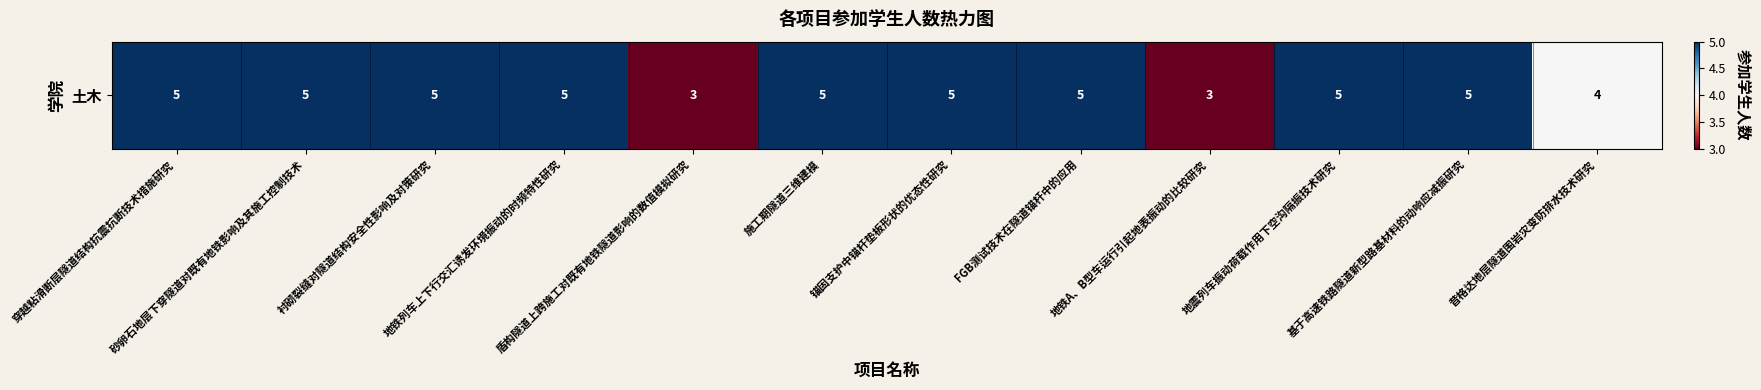

Reading left to right, transcribe all the data shown in this chart.

穿越粘滑断层隧道结构抗震抗断技术措施研究=5	砂卵石地层下穿隧道对既有地铁影响及其施工控制技术=5	衬砌裂缝对隧道结构安全性影响及对策研究=5	地铁列车上下行交汇诱发环境振动的时频特性研究=5	盾构隧道上跨施工对既有地铁隧道影响的数值模拟研究=3	施工期隧道三维建模=5	锚固支护中锚杆垫板形状的优态性研究=5	FGB测试技术在隧道锚杆中的应用=5	地铁A、B型车运行引起地表振动的比较研究=3	地震列车振动荷载作用下空沟隔振技术研究=5	基于高速铁路隧道新型路基材料的动响应减振研究=5	昔格达地层隧道围岩灾变防排水技术研究=4